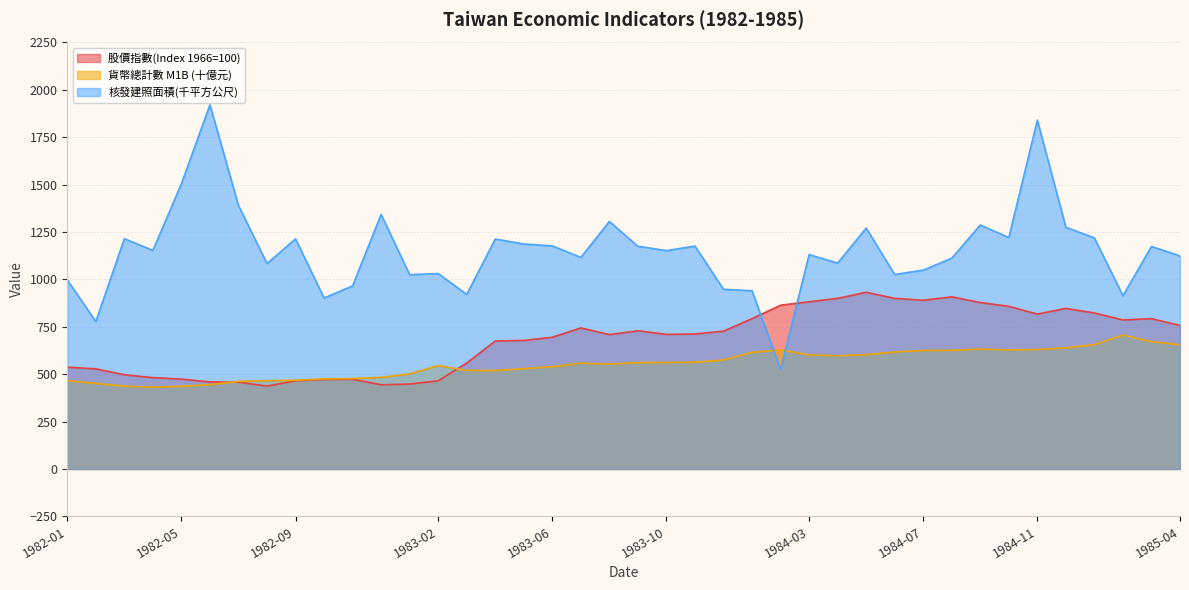

How many lines are shown in the chart?

3